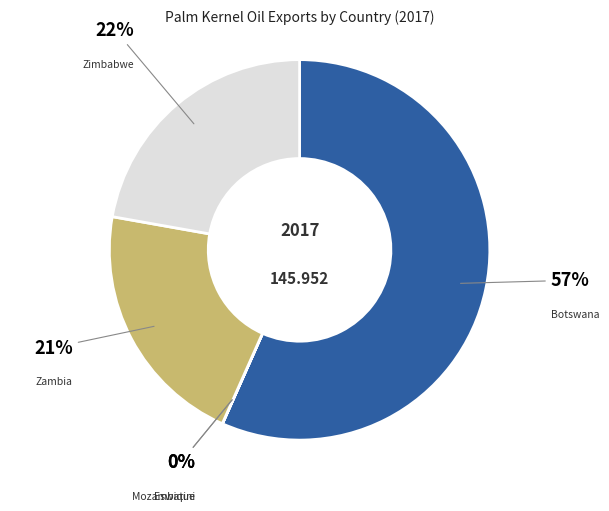

To the nearest percent, what is the difference between the largest and smallest slice percentages?

57%